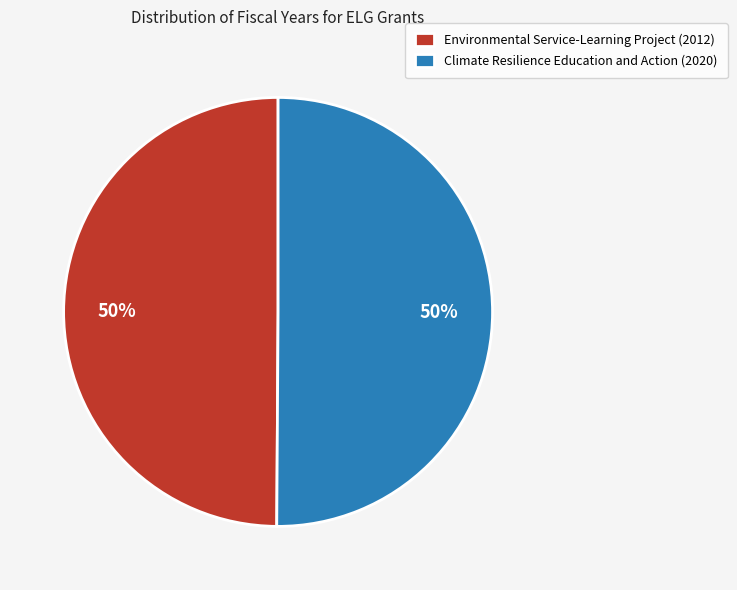

How many slices are in this pie chart?

2